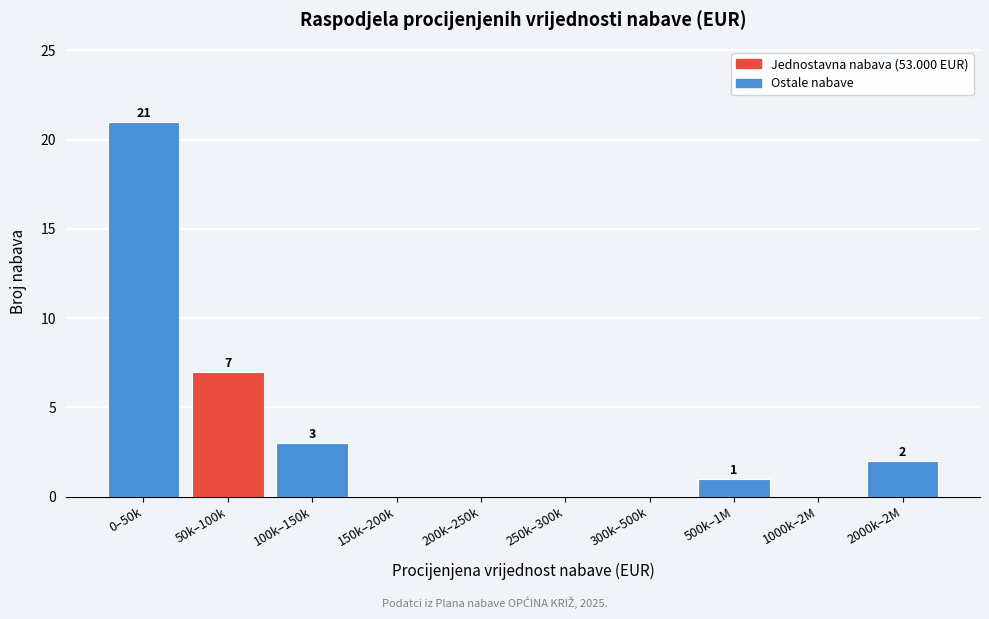

Reading left to right, extract all data points from this chart.

0–50k=21	50k–100k=7	100k–150k=3	150k–200k=0	200k–250k=0	250k–300k=0	300k–500k=0	500k–1M=1	1000k–2M=0	2000k–2M=2